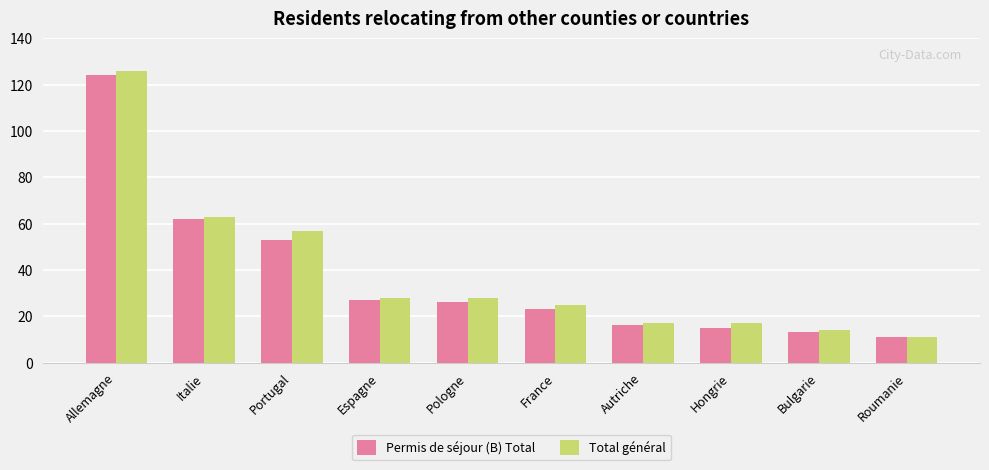

Which series has the largest total across all categories?

Total général